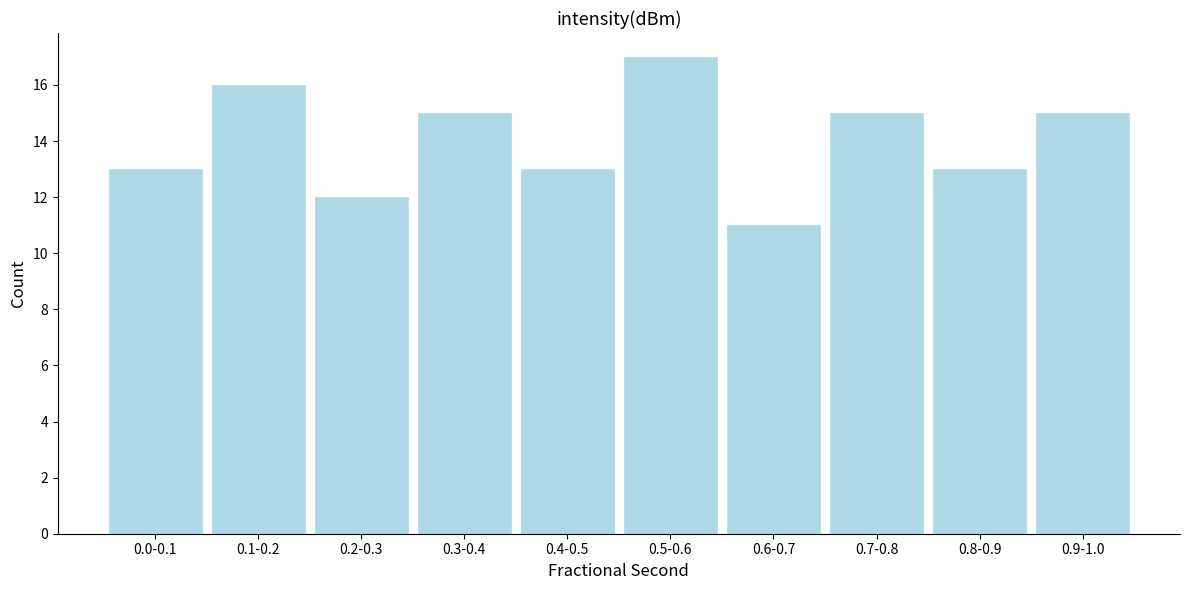

Reading right to left, what are all the values shown in this chart?

15	13	15	11	17	13	15	12	16	13